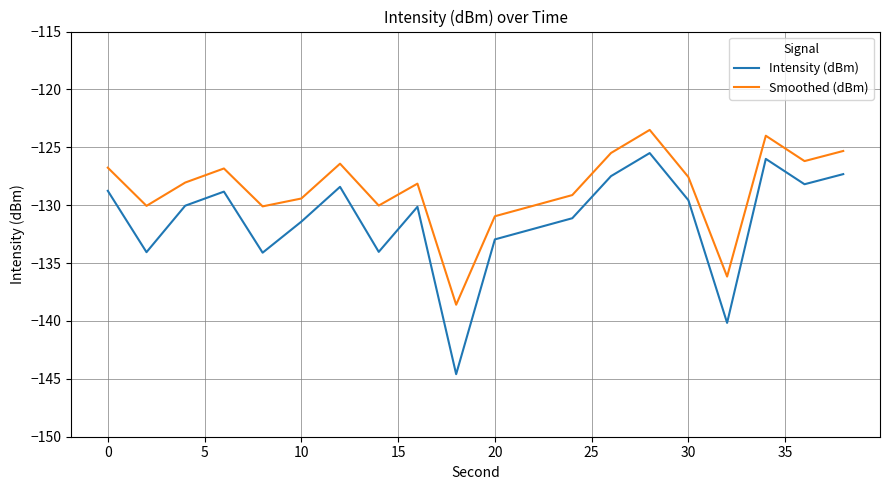

What is the minimum value shown in the chart?

-144.6